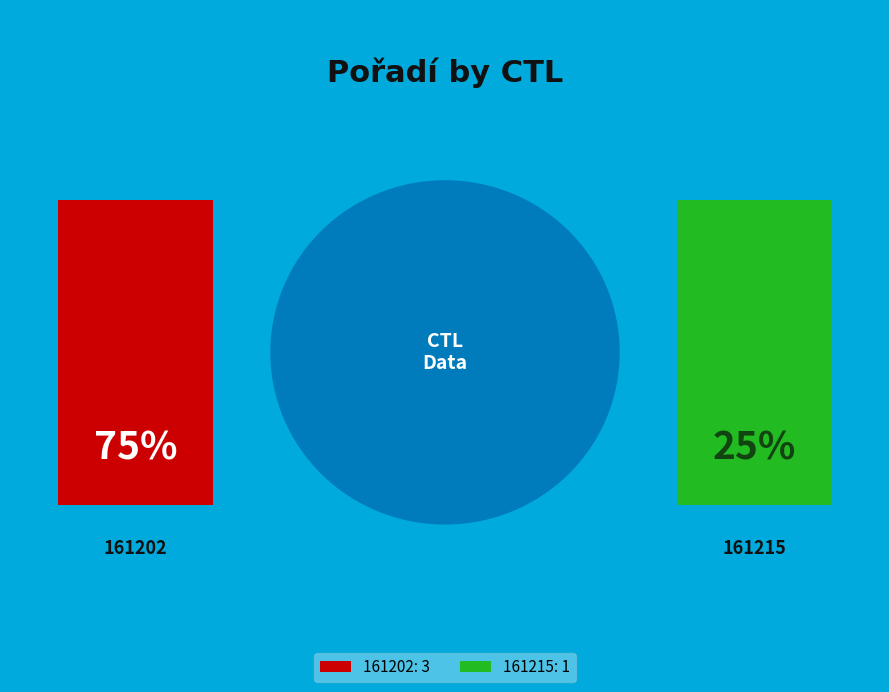

To the nearest percent, what is the difference between the 161215 and 161202 slice percentages?

50%